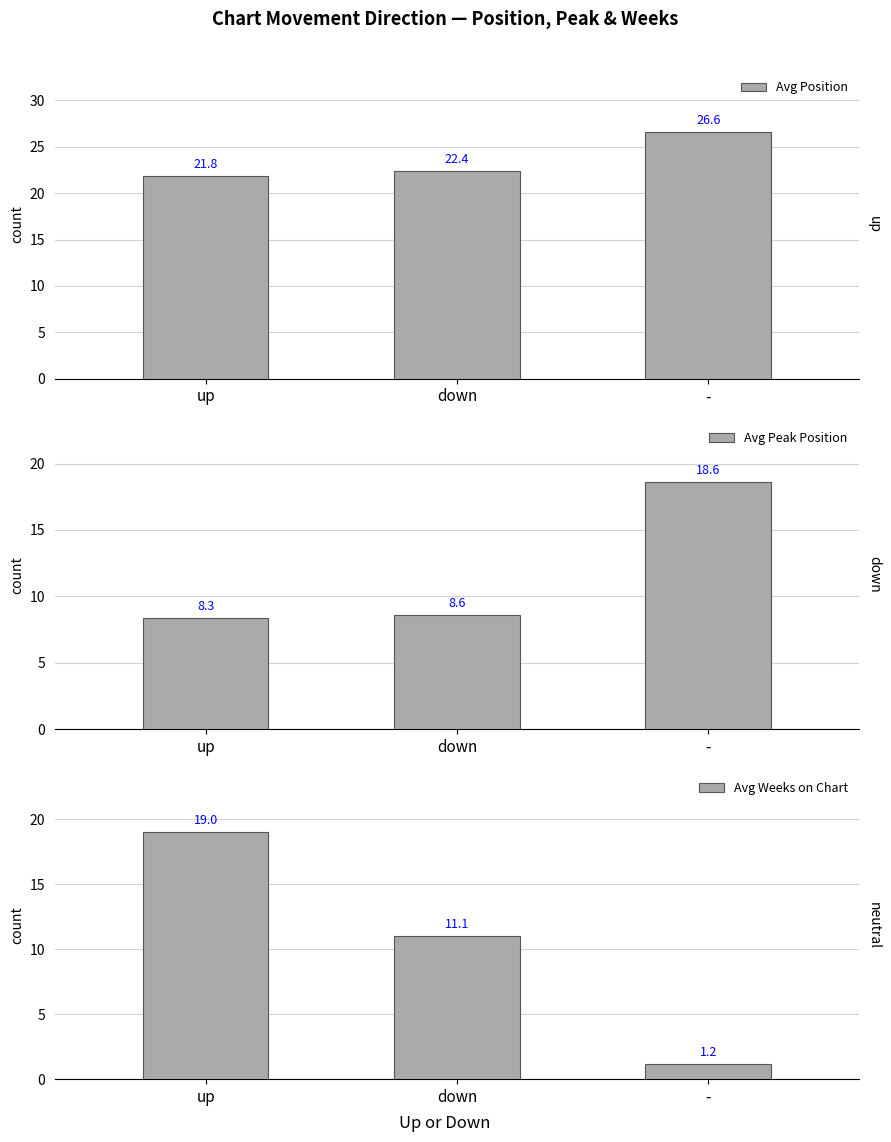

Reading left to right, extract all data points from this chart.

Avg Position: up=21.8	down=22.4	-=26.6
Avg Peak Position: up=8.3	down=8.6	-=18.6
Avg Weeks on Chart: up=19.0	down=11.1	-=1.2